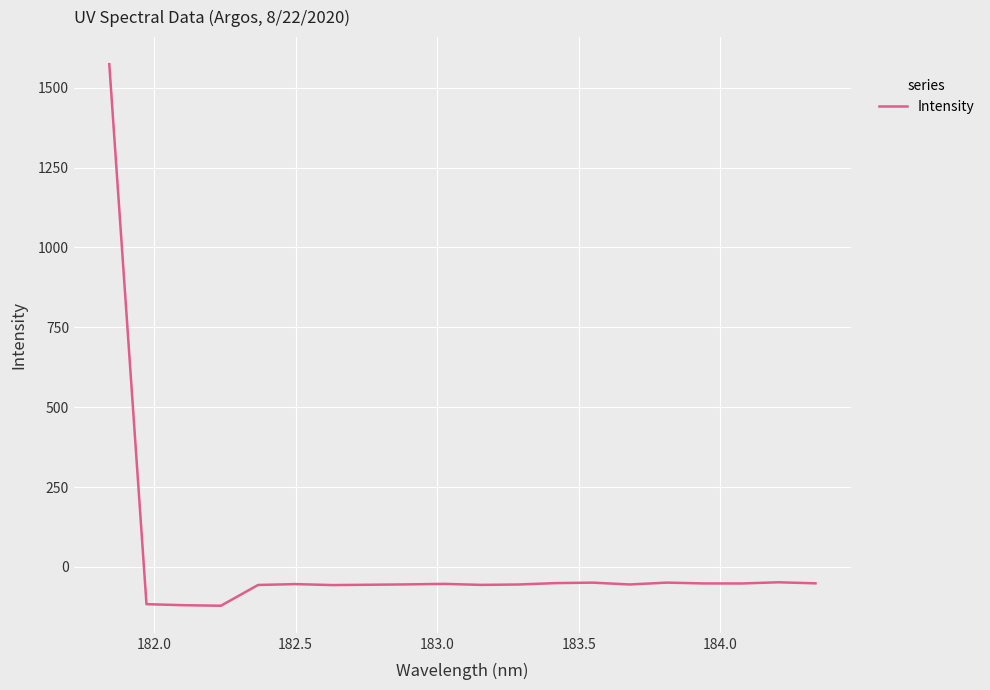

What is the difference between the maximum and minimum values?

1695.1